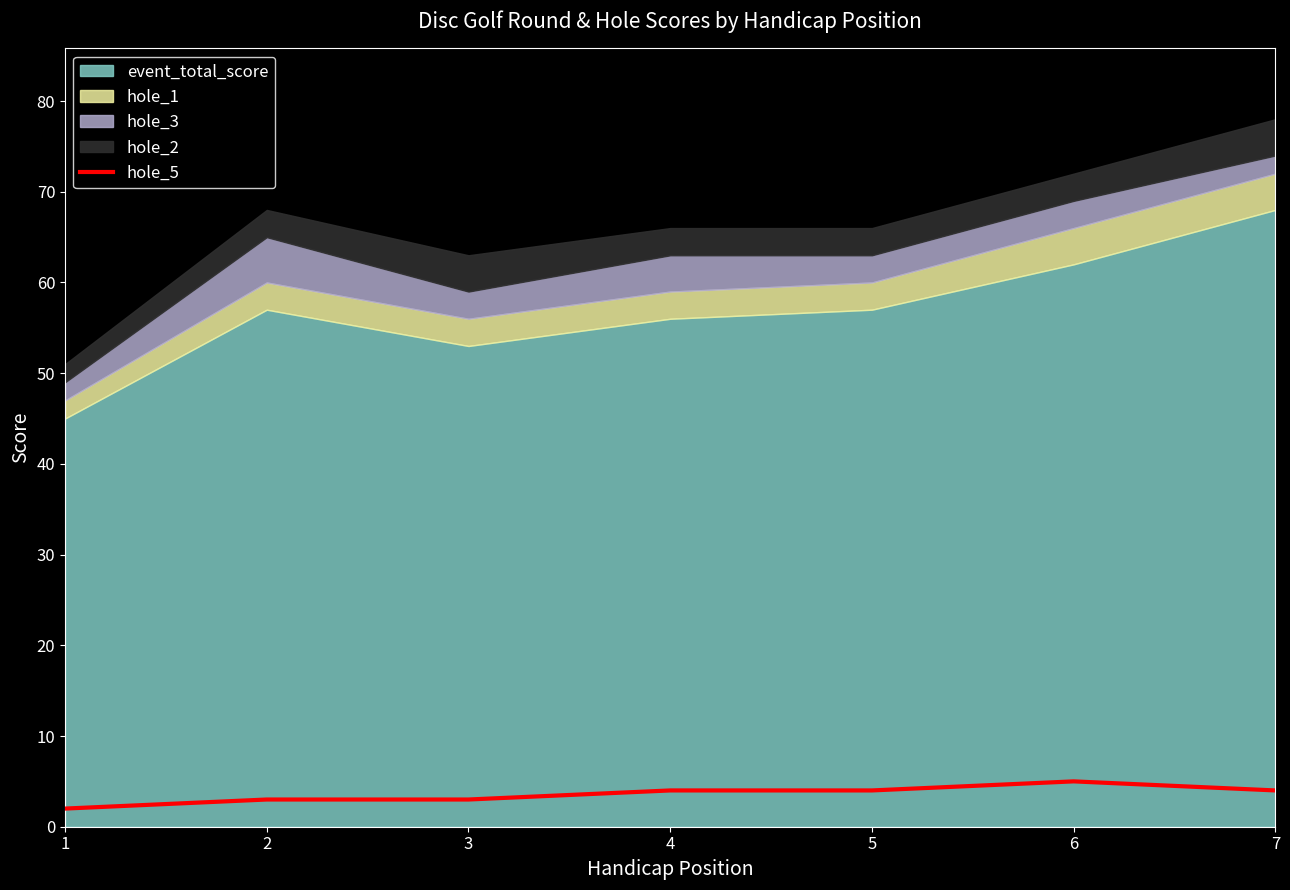

The value of hole_5 at 7 is 4. True or false?

True